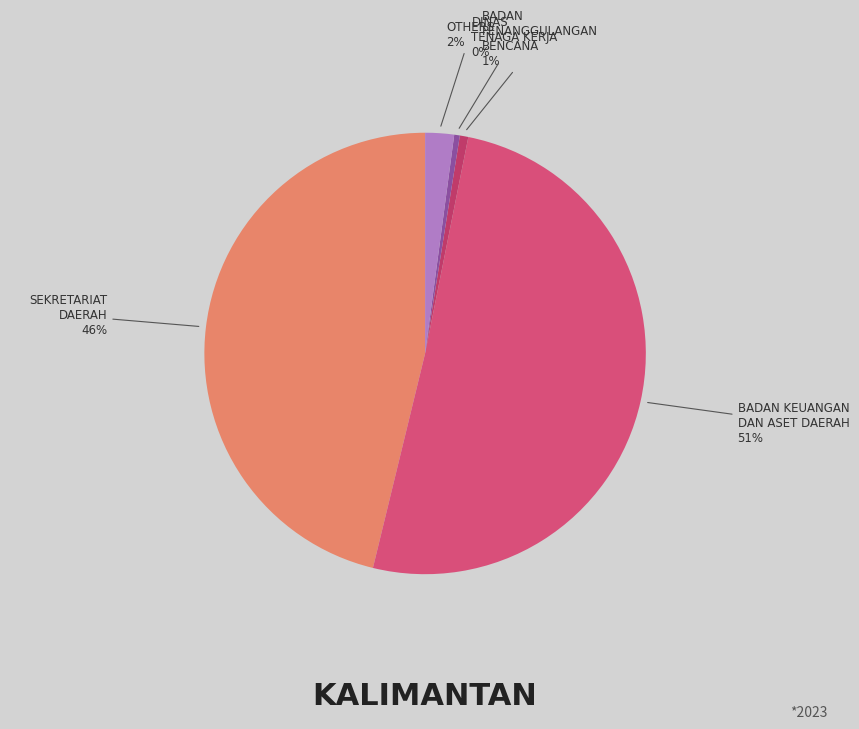

To the nearest percent, what percentage of the pie is BADAN KEUANGAN DAN ASET DAERAH?

51%